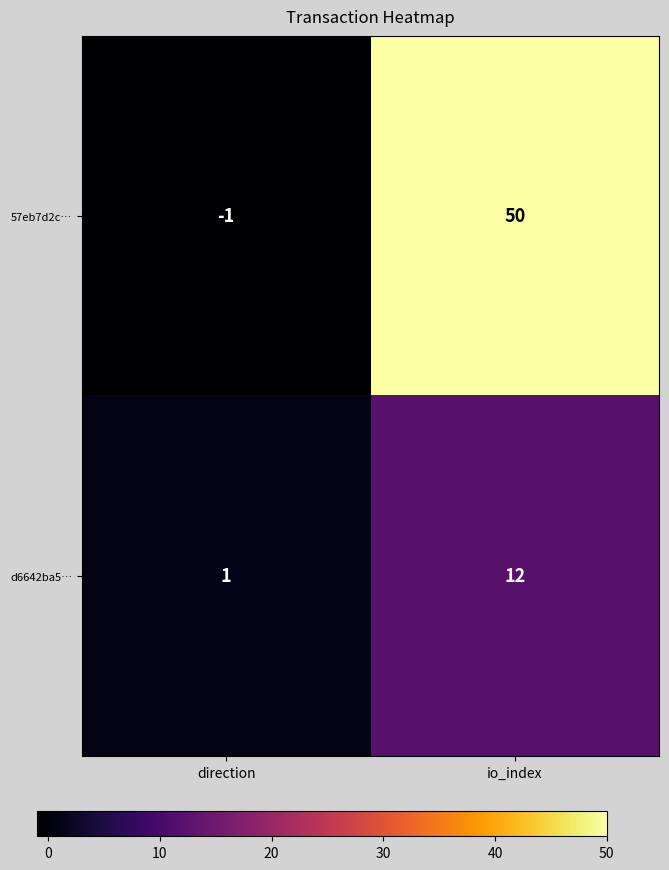

Which series has the widest spread of values?

57eb7d2c…